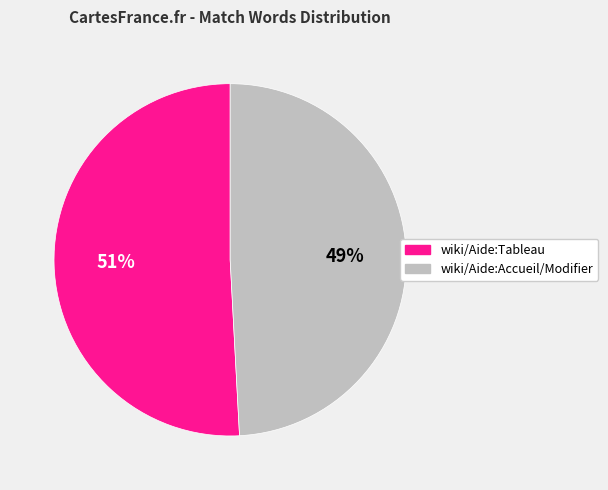

Is wiki/Aide:Tableau the majority of the pie?

Yes